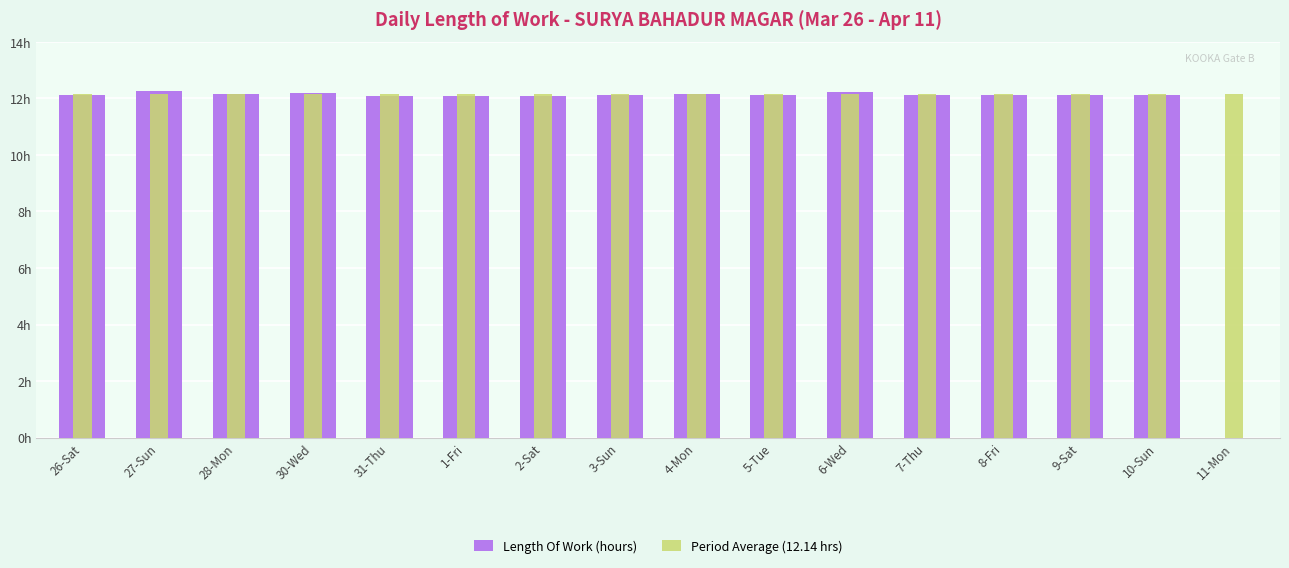

What is the maximum value for Length Of Work (hours)?

12.2